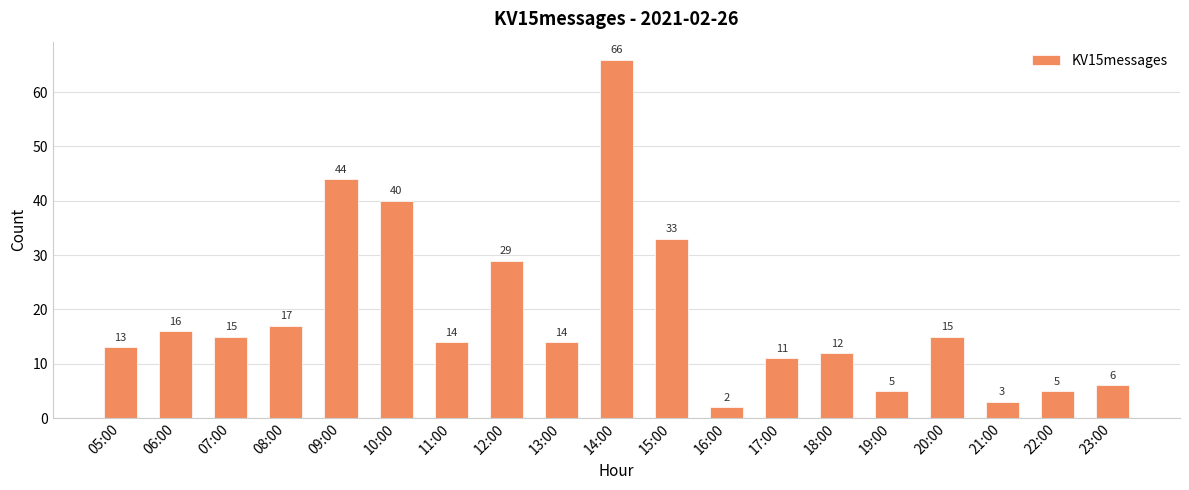

How many data points does each series have?

19